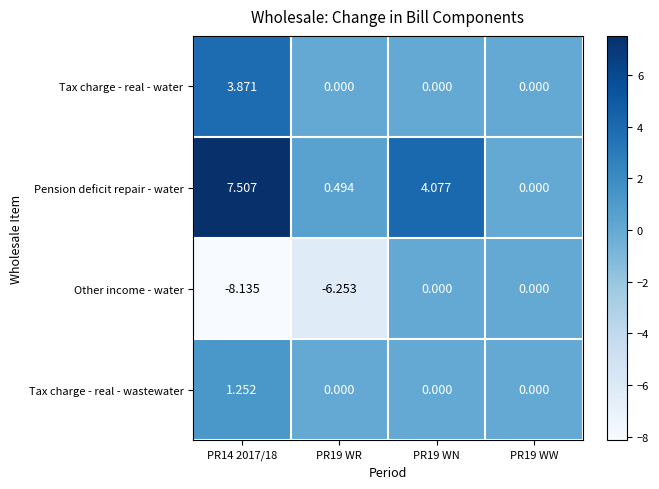

Is the value of Pension deficit repair - water at PR14 2017/18 greater than the value of Other income - water at PR19 WW?

Yes